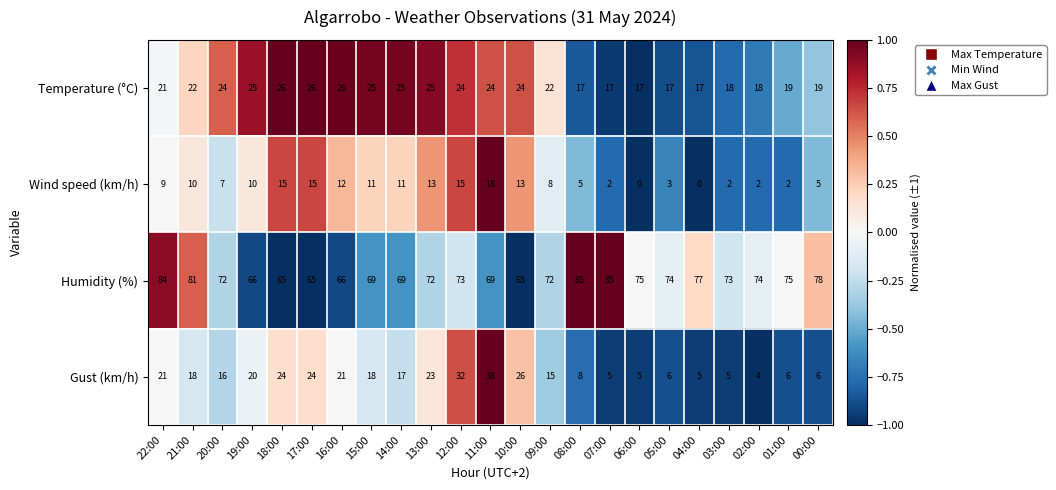

What is the maximum value shown in the chart?

85